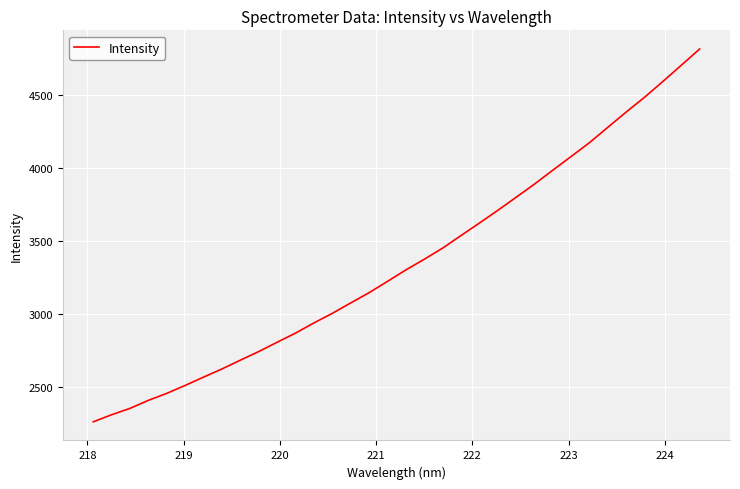

What is the maximum value shown in the chart?

4814.8